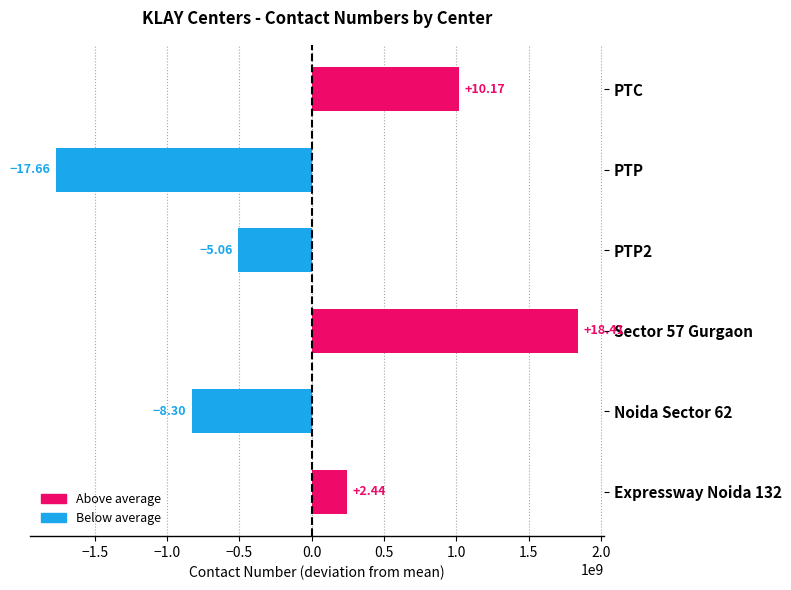

What is the difference between the maximum and minimum values?

3606636918.0